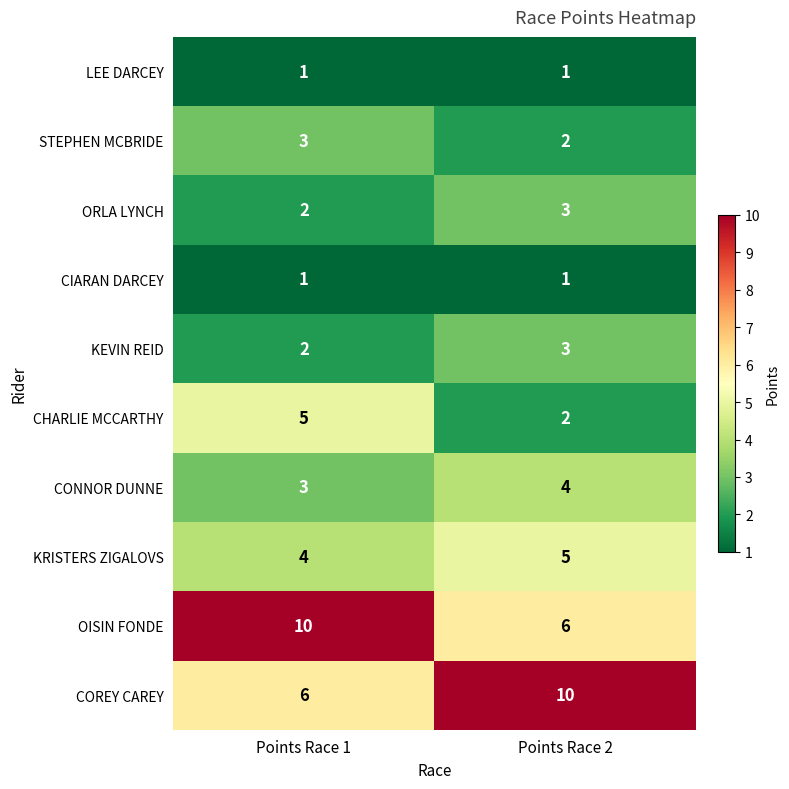

What is the spread (max minus min) of values at Points Race 1?

9